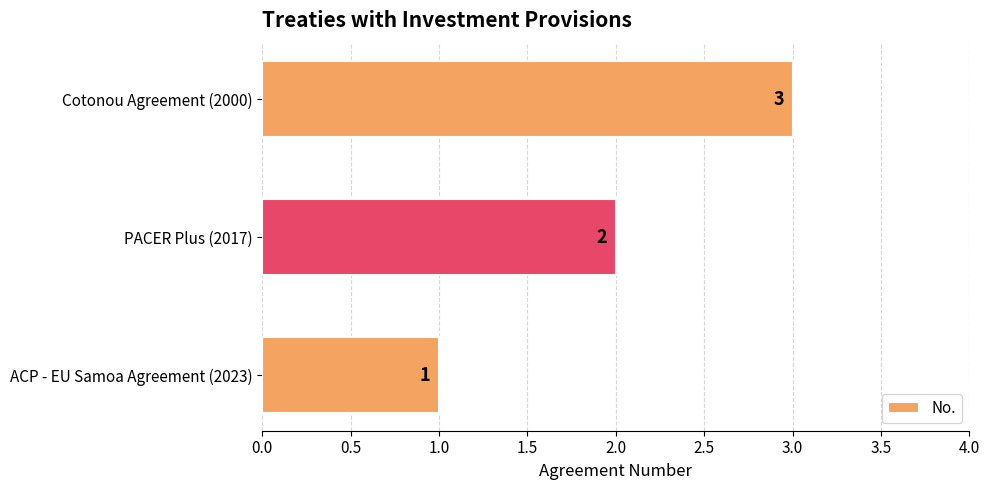

Rank the categories by value from highest to lowest.

Cotonou Agreement (2000), PACER Plus (2017), ACP - EU Samoa Agreement (2023)